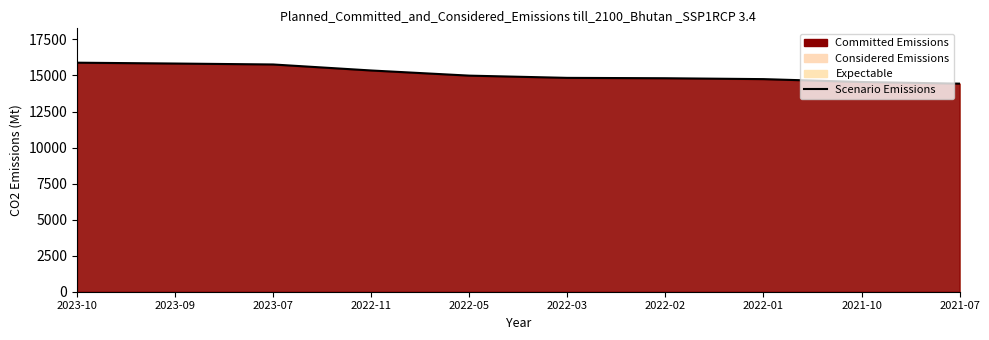

How many categories are shown in the chart?

10